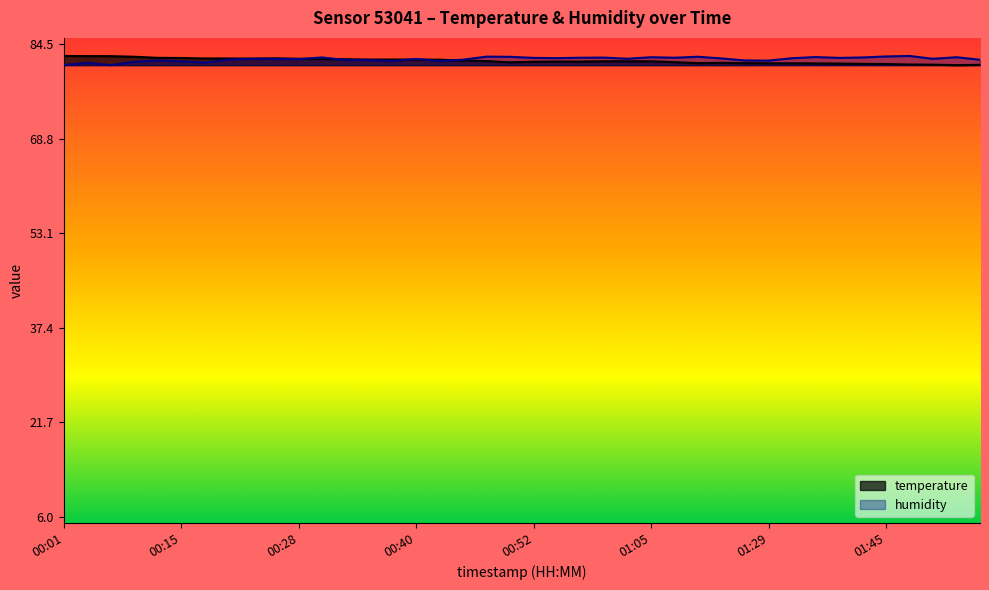

What is the value of the humidity point at the 20th from the left?

82.4